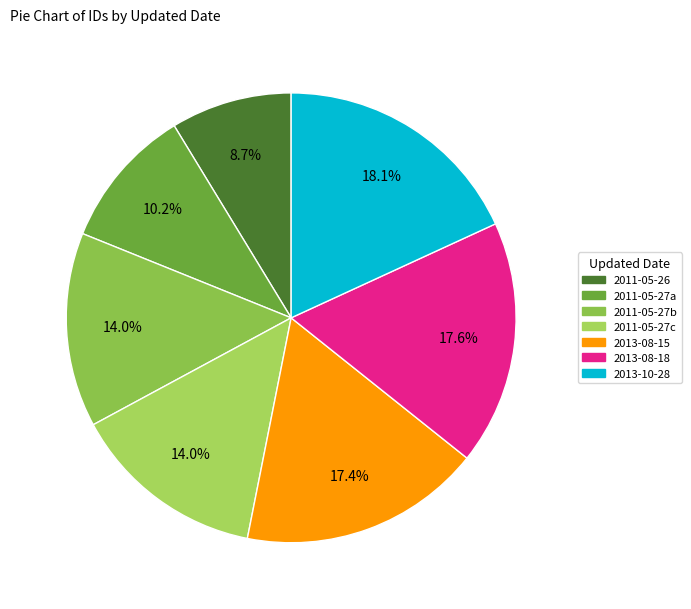

To the nearest percent, what is the difference between the largest and smallest slice percentages?

9%